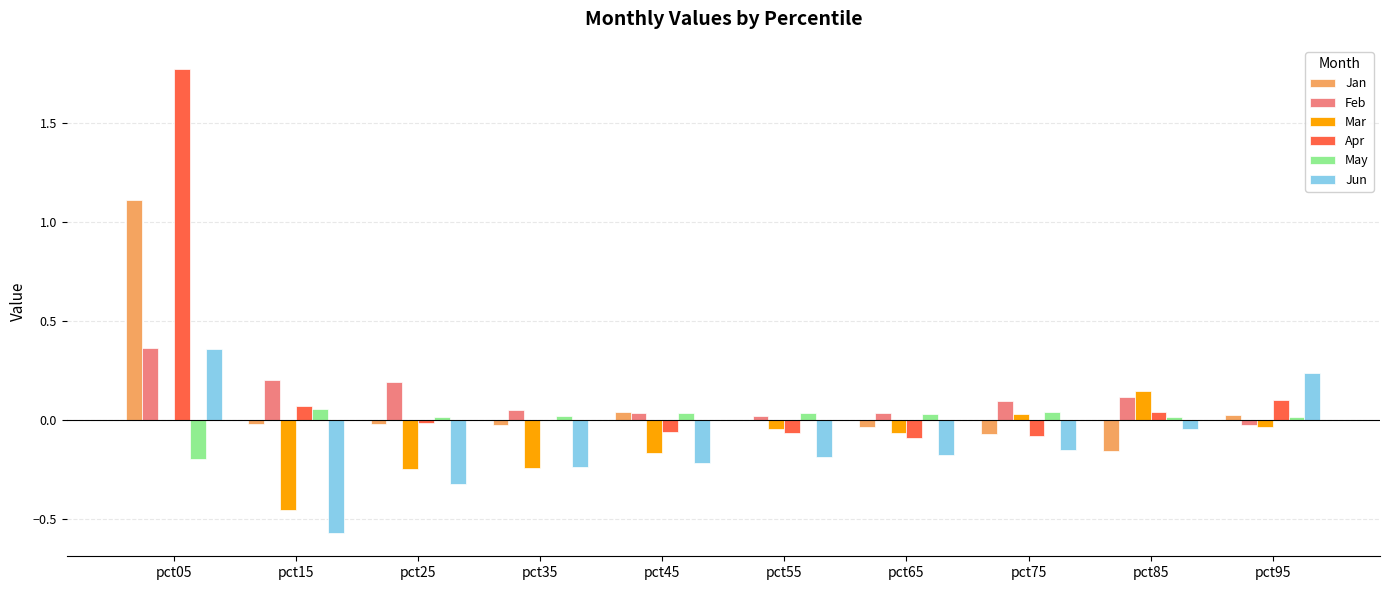

Where does the Jun series first go above 0?

pct05